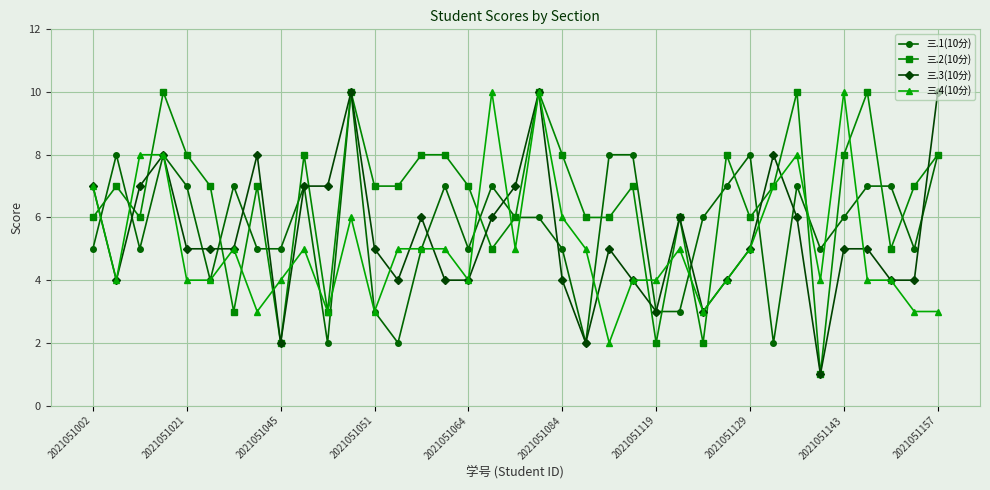

True or false: 三.1(10分) has more than 0 points higher than both neighbors.

True